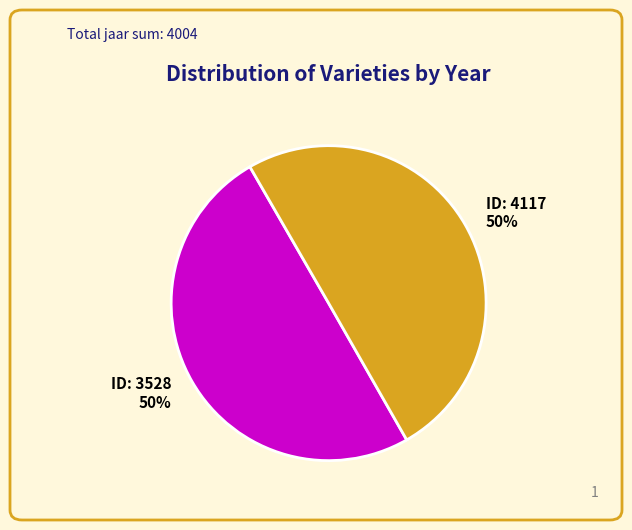

To the nearest percent, what is the average slice percentage?

50%